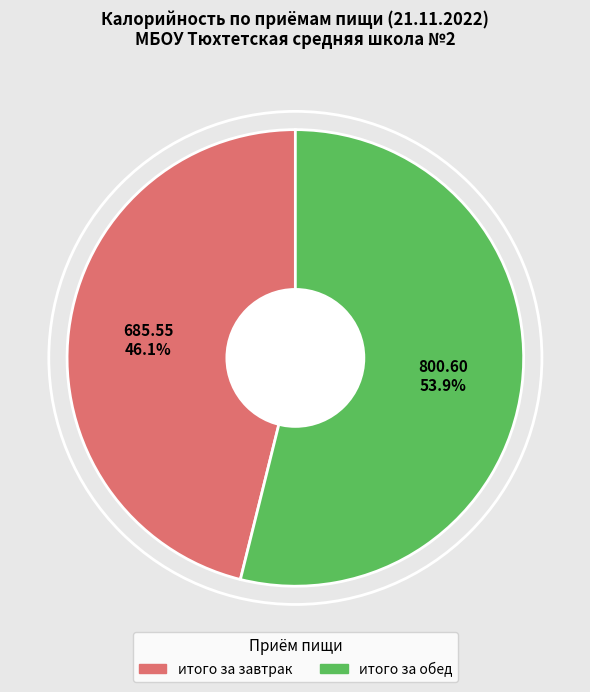

True or false: итого за завтрак accounts for 53% of the total.

False